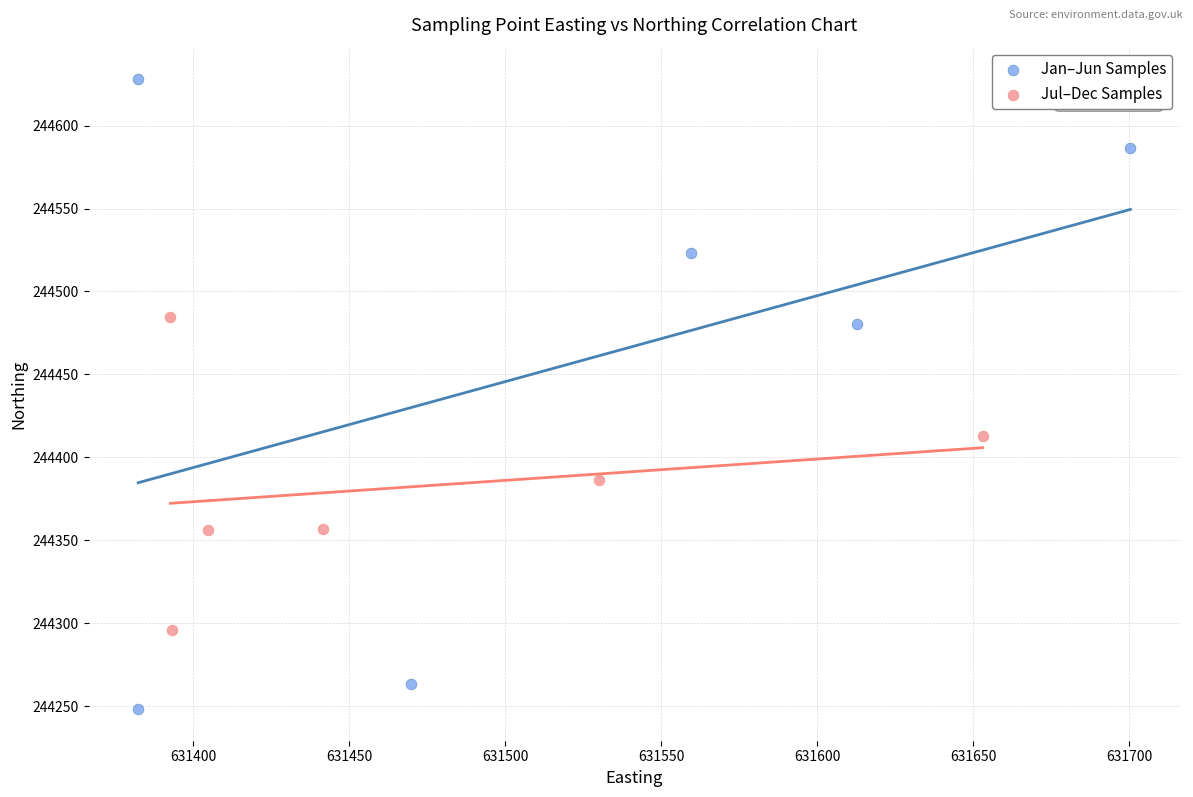

Which series has the largest Y range (max minus min)?

Jan–Jun Samples